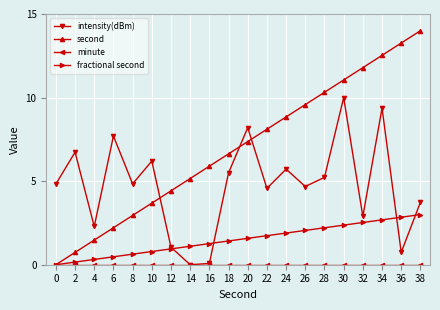

Is it true that fractional second equals 1.9 at 18?

False